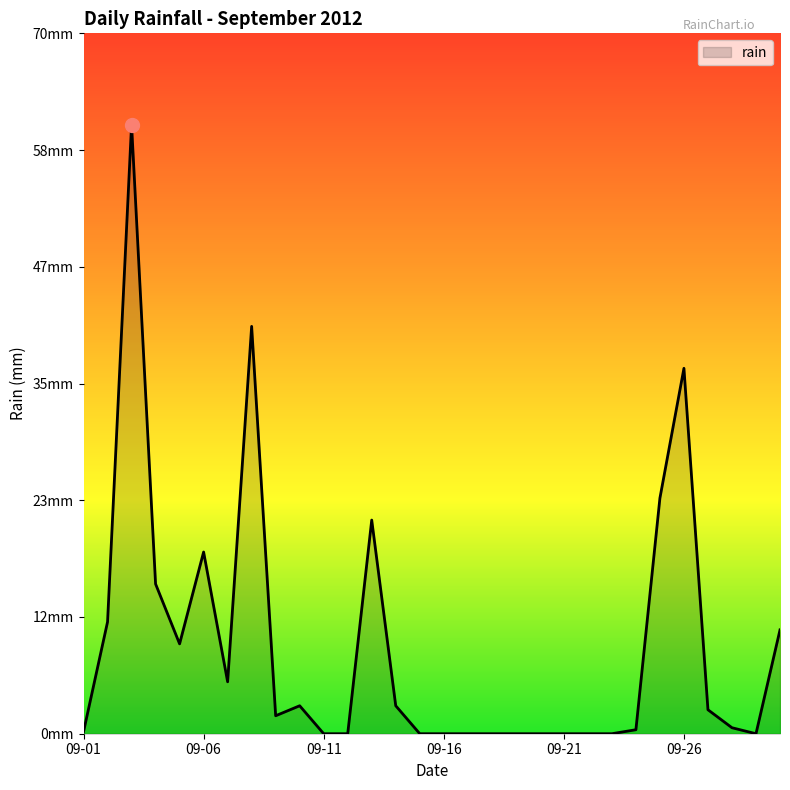

Is this an area chart (filled region under the line)?

Yes